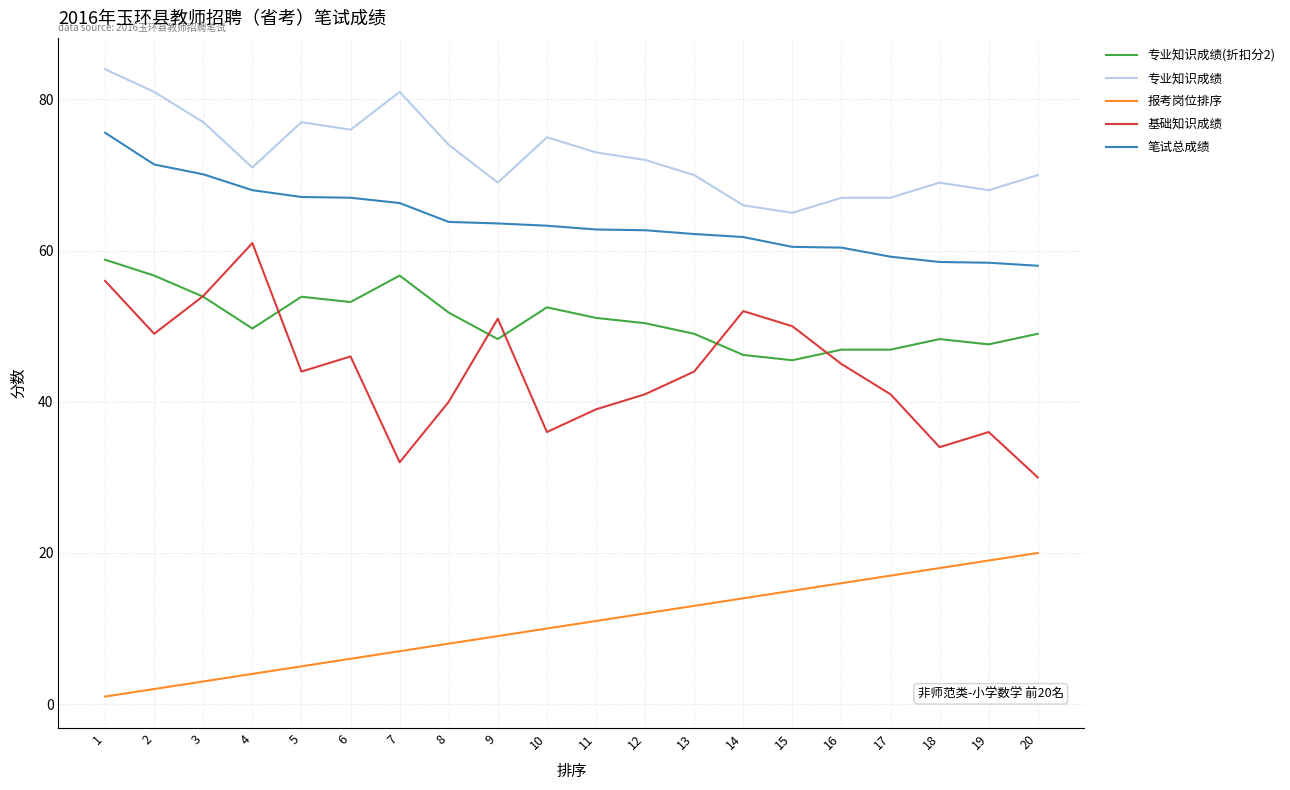

Which series has the largest total across all categories?

专业知识成绩